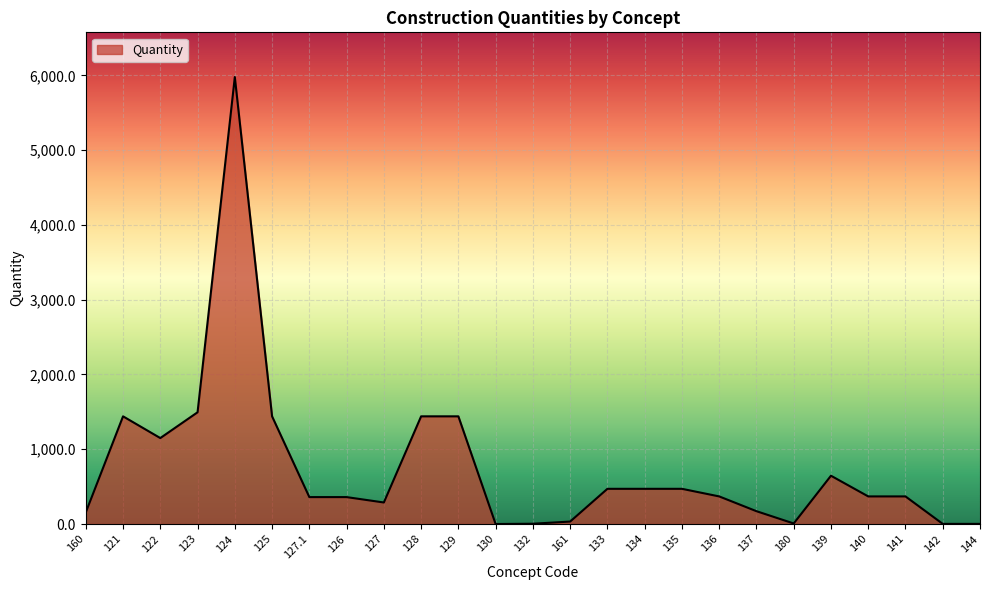

What is the change in value from 123 to 129?

-54.2